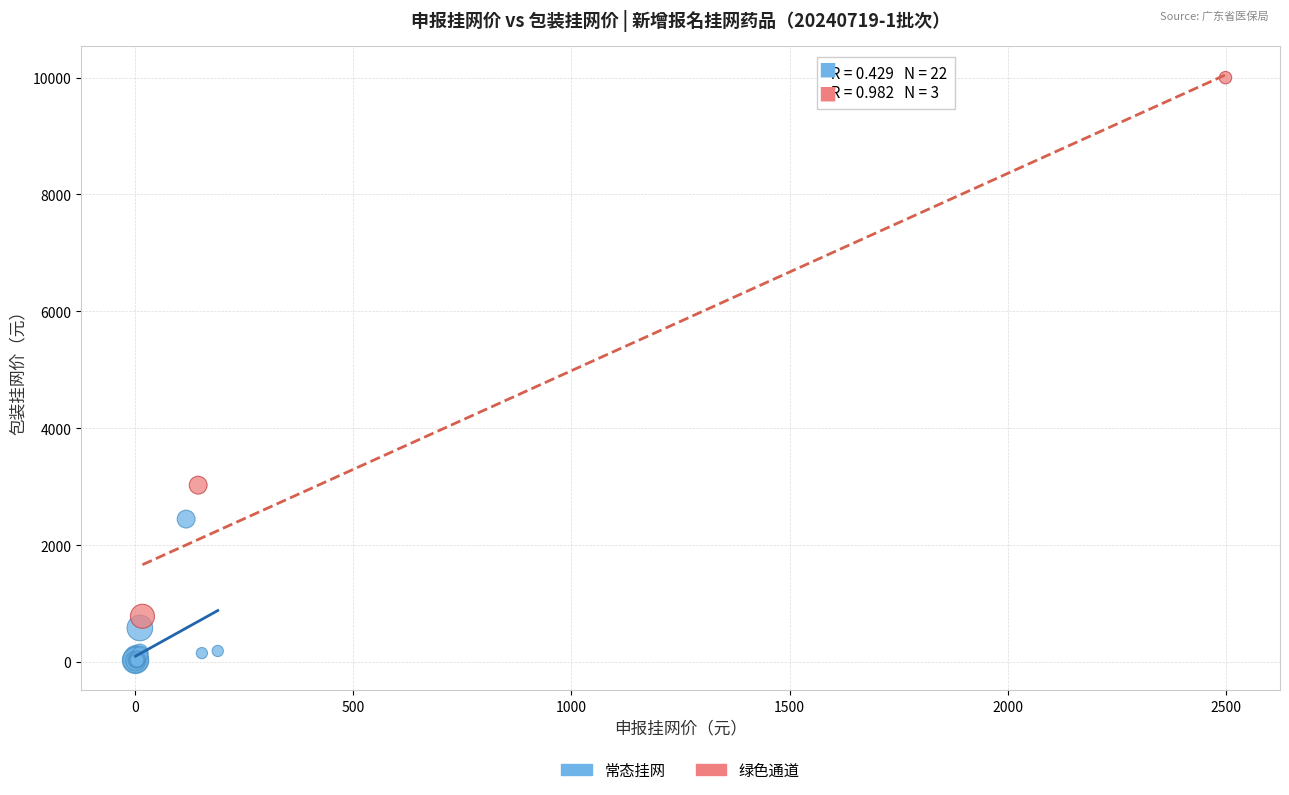

Which series contains the highest Y value?

绿色通道